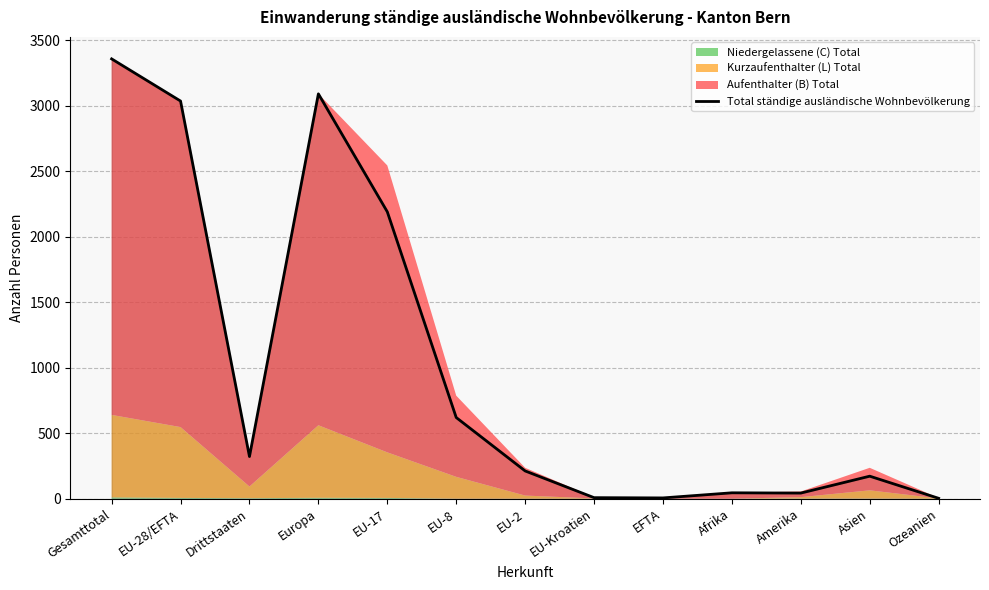

Rank the categories by value from highest to lowest.

Gesamttotal, Europa, EU-28/EFTA, EU-17, EU-8, Drittstaaten, EU-2, Asien, Afrika, Amerika, EU-Kroatien, EFTA, Ozeanien